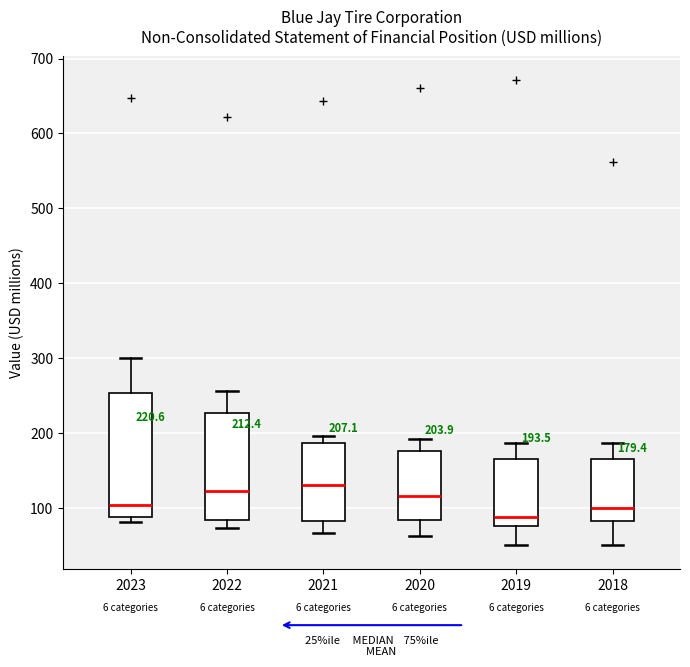

Which box is the tallest, from its lower edge to its upper edge?

2023